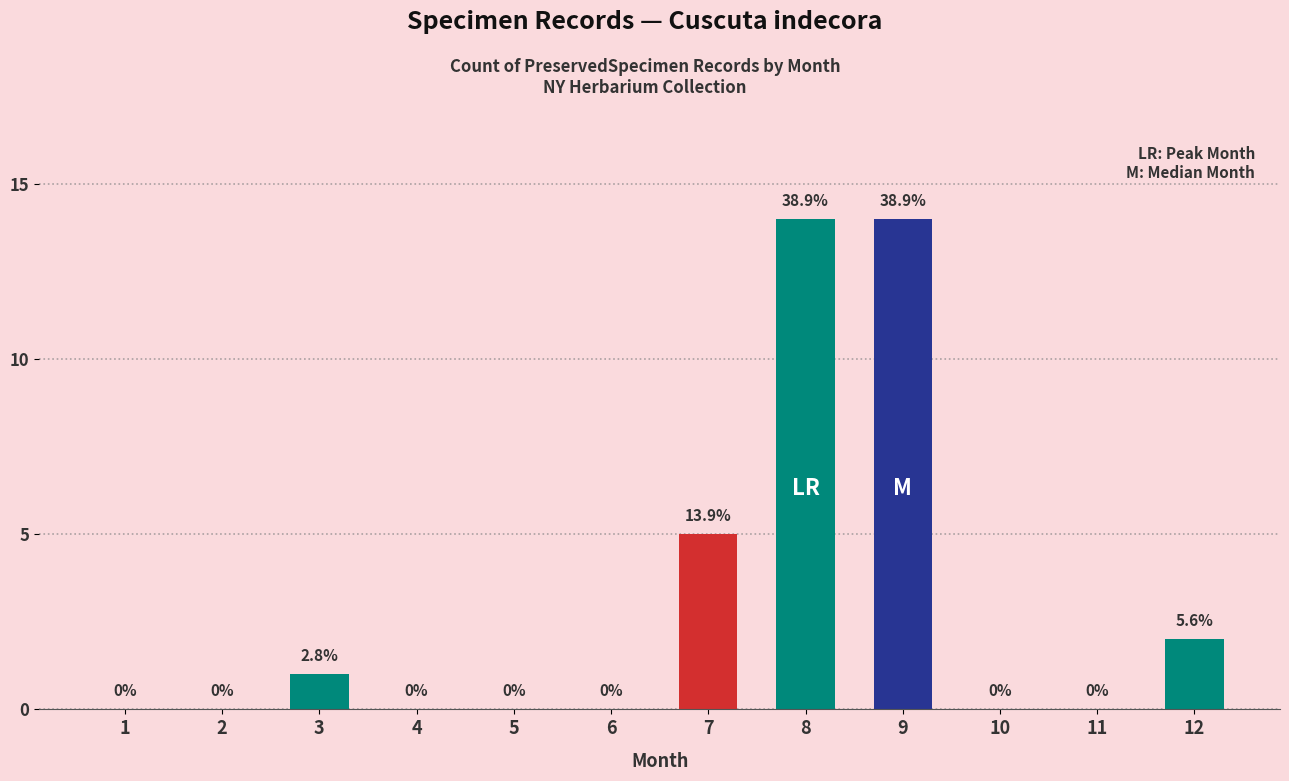

What is the average value?

3